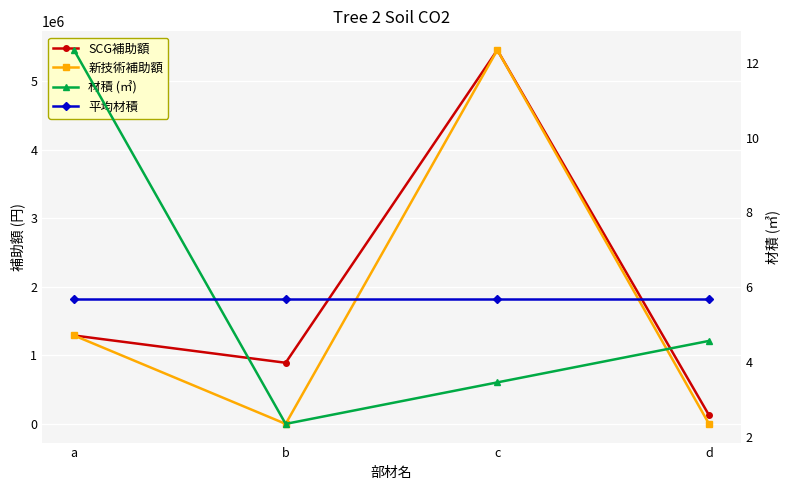

How many 新技術補助額 values are between 0 and 5456500?

4